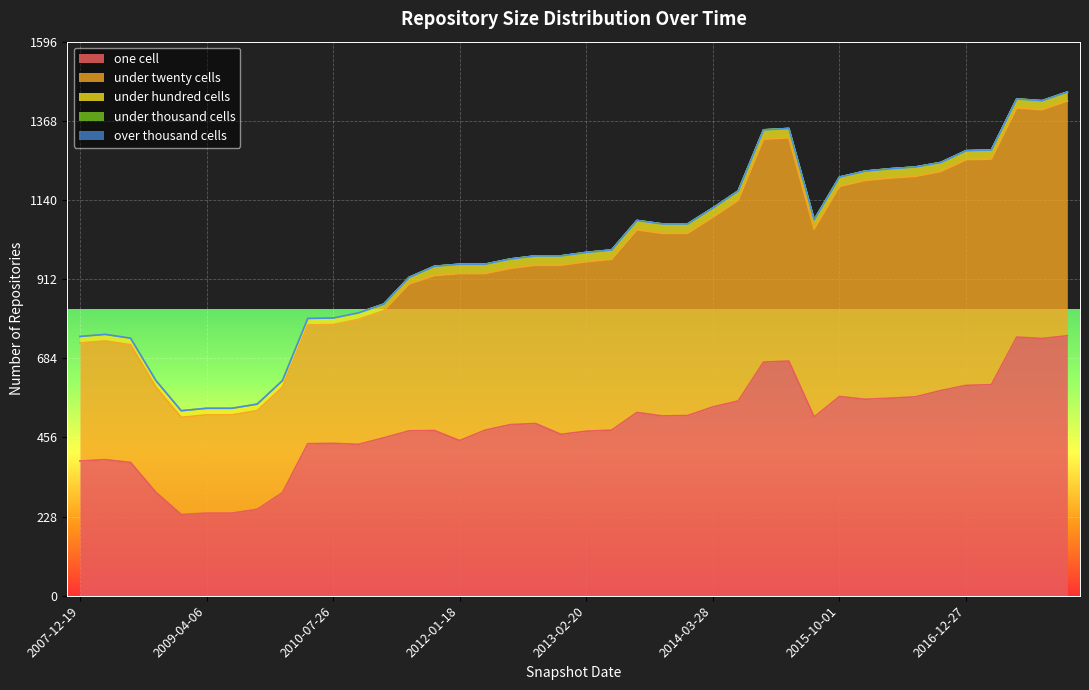

What is the difference between the highest and lowest values at 2017-12-22?

749